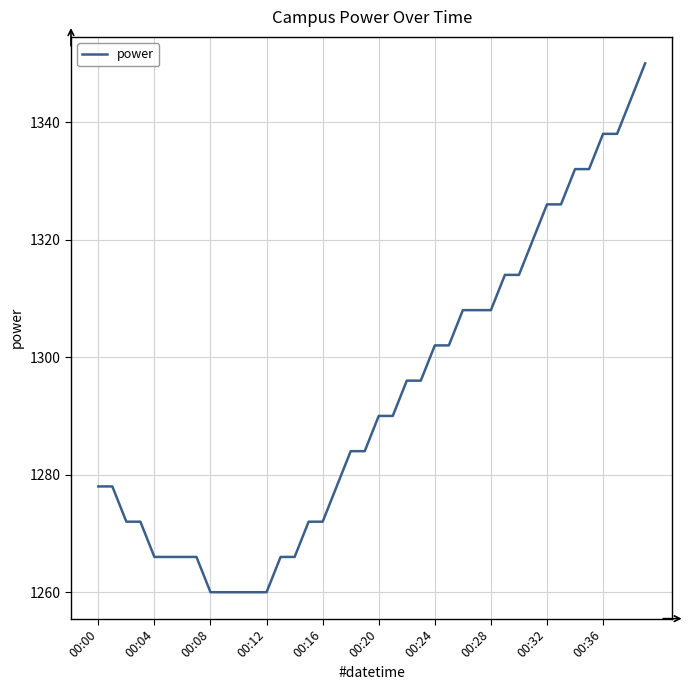

What is the greatest value displayed?

1350